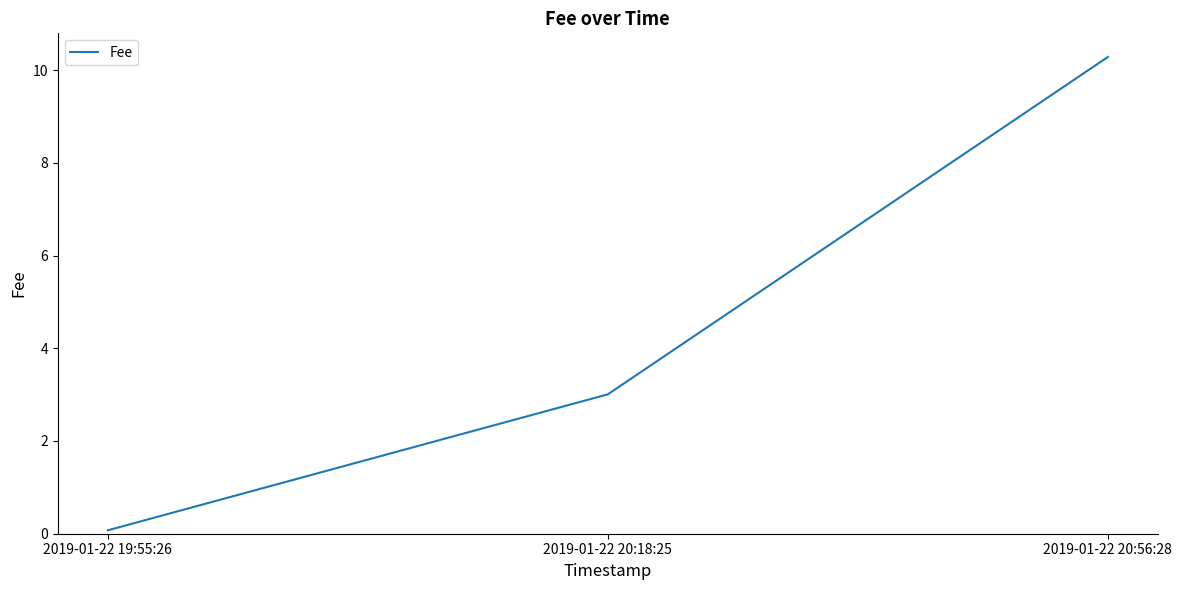

Reading left to right, transcribe all the data shown in this chart.

0.1	3.0	10.3